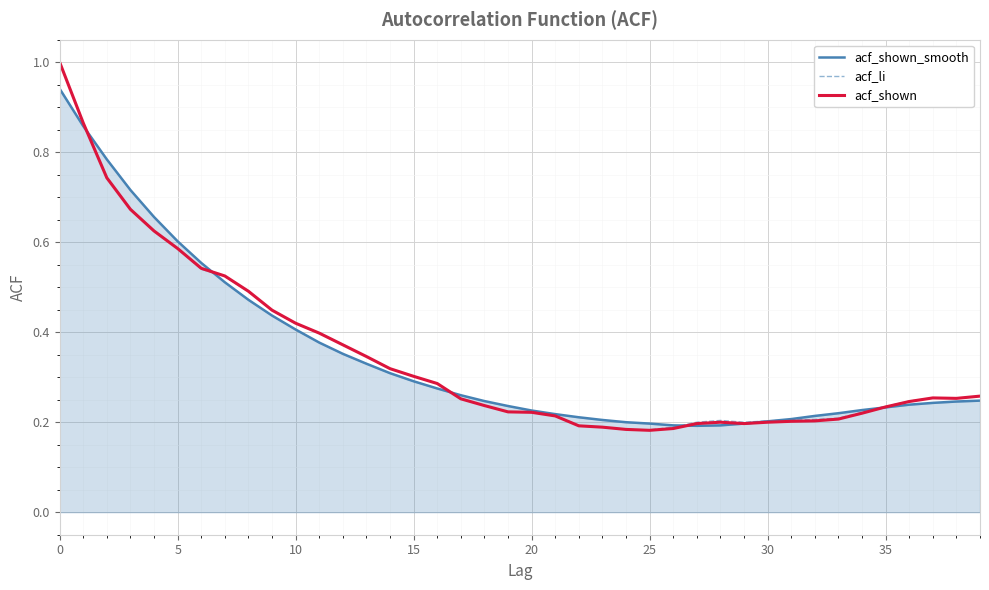

Which series ends up on top after the final intersection of acf_shown and acf_shown_smooth?

acf_shown